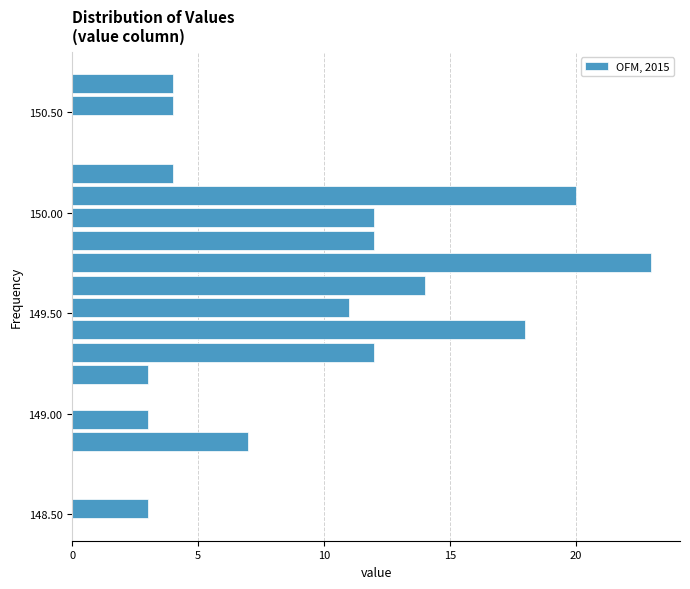

Read against the y-axis, roughly where is the centre of the longest bar?

149.75